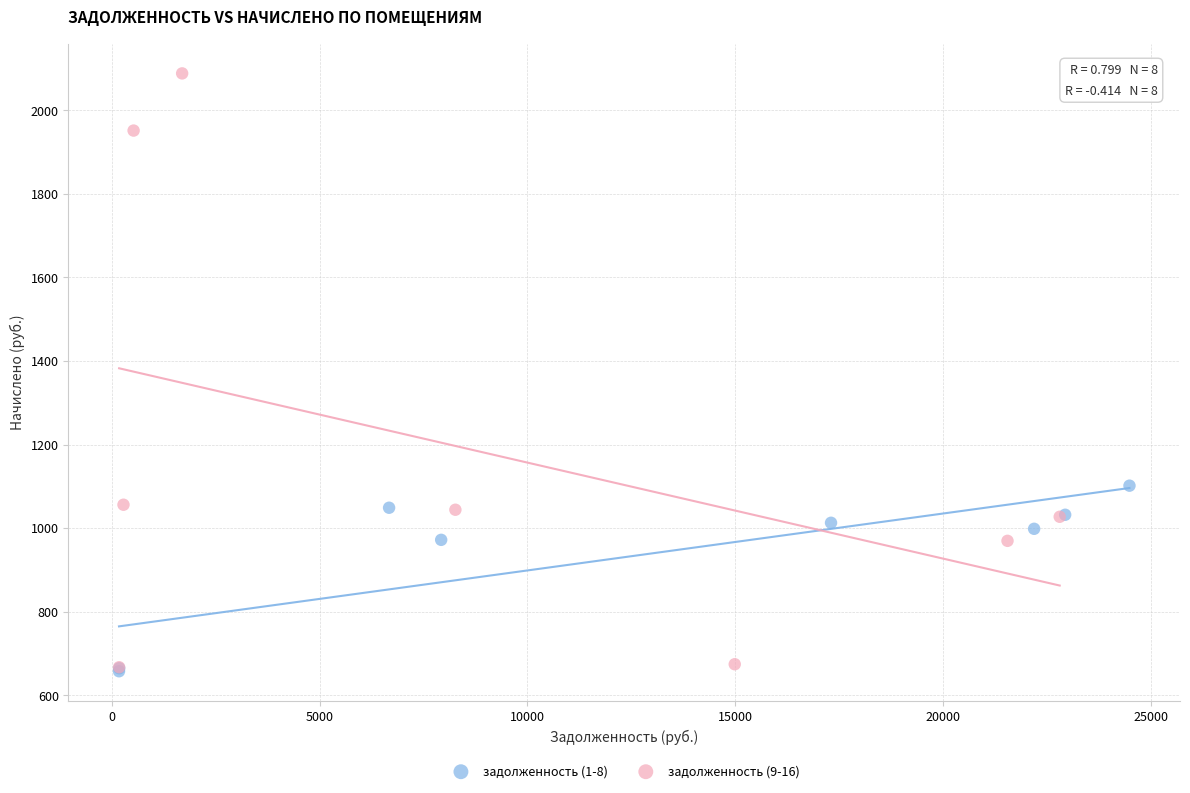

Which series contains the highest Y value?

задолженность (9-16)